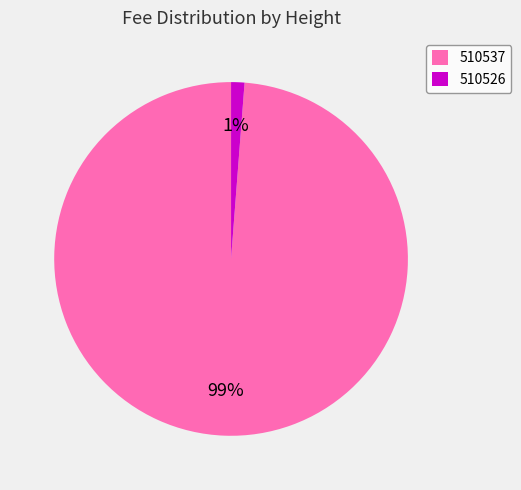

To the nearest percent, what percentage of the pie is 510526?

1%